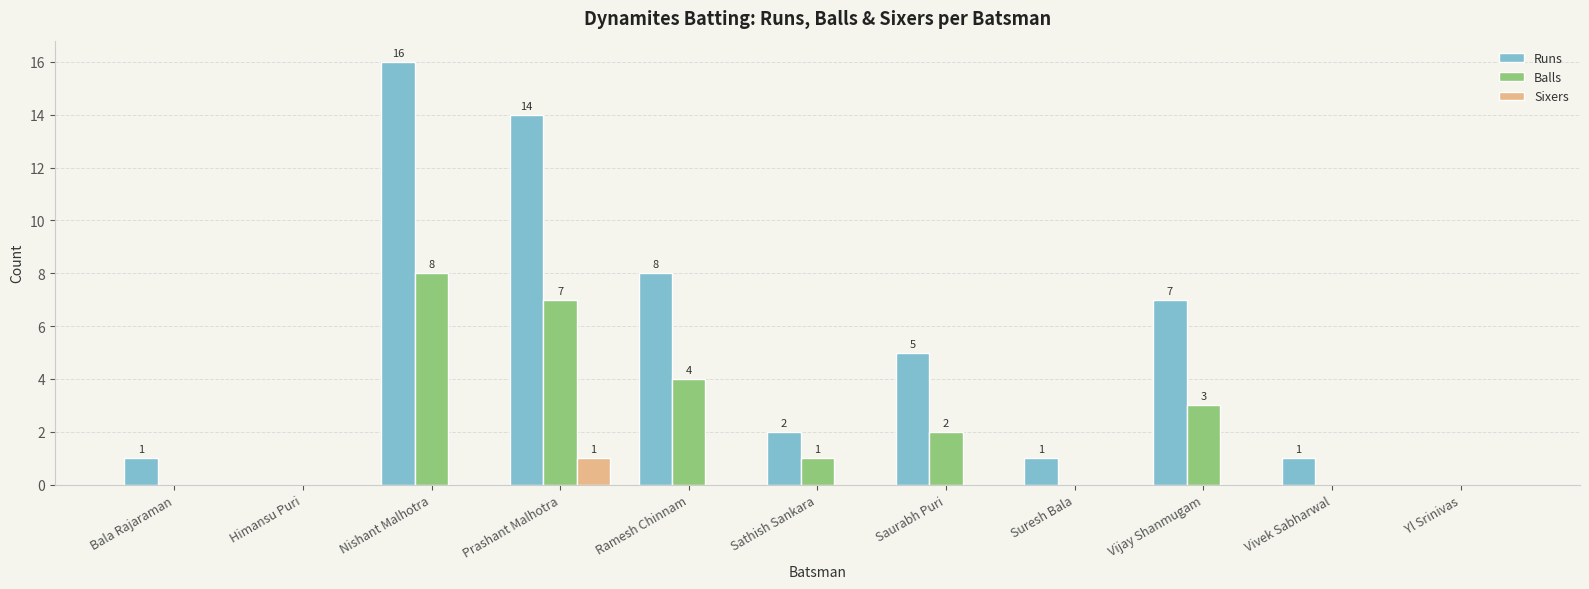

Where does the Balls series first go above 1?

Nishant Malhotra